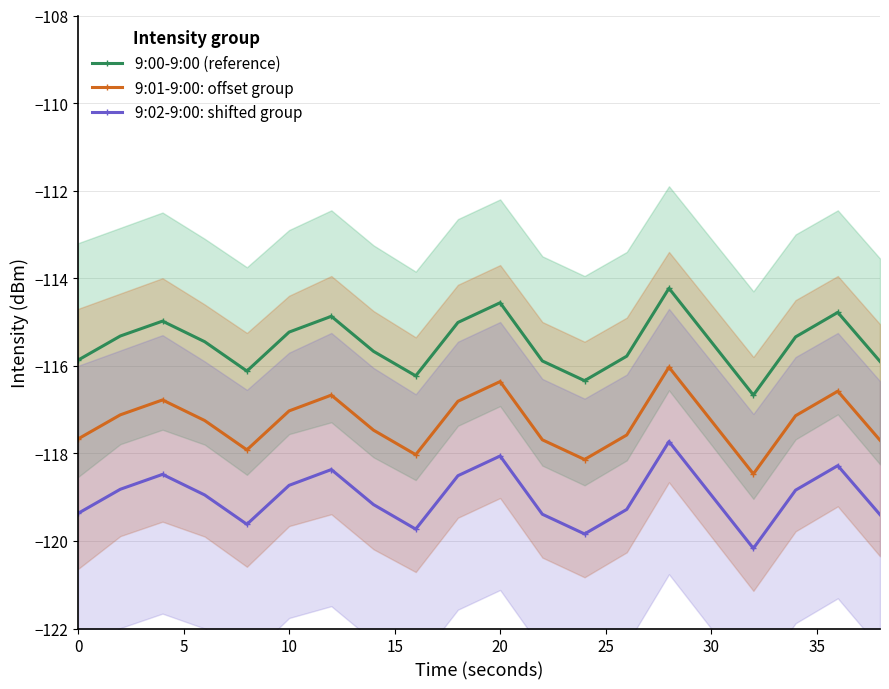

True or false: 9:01-9:00: offset group has a value of -117.2 at 30.

True